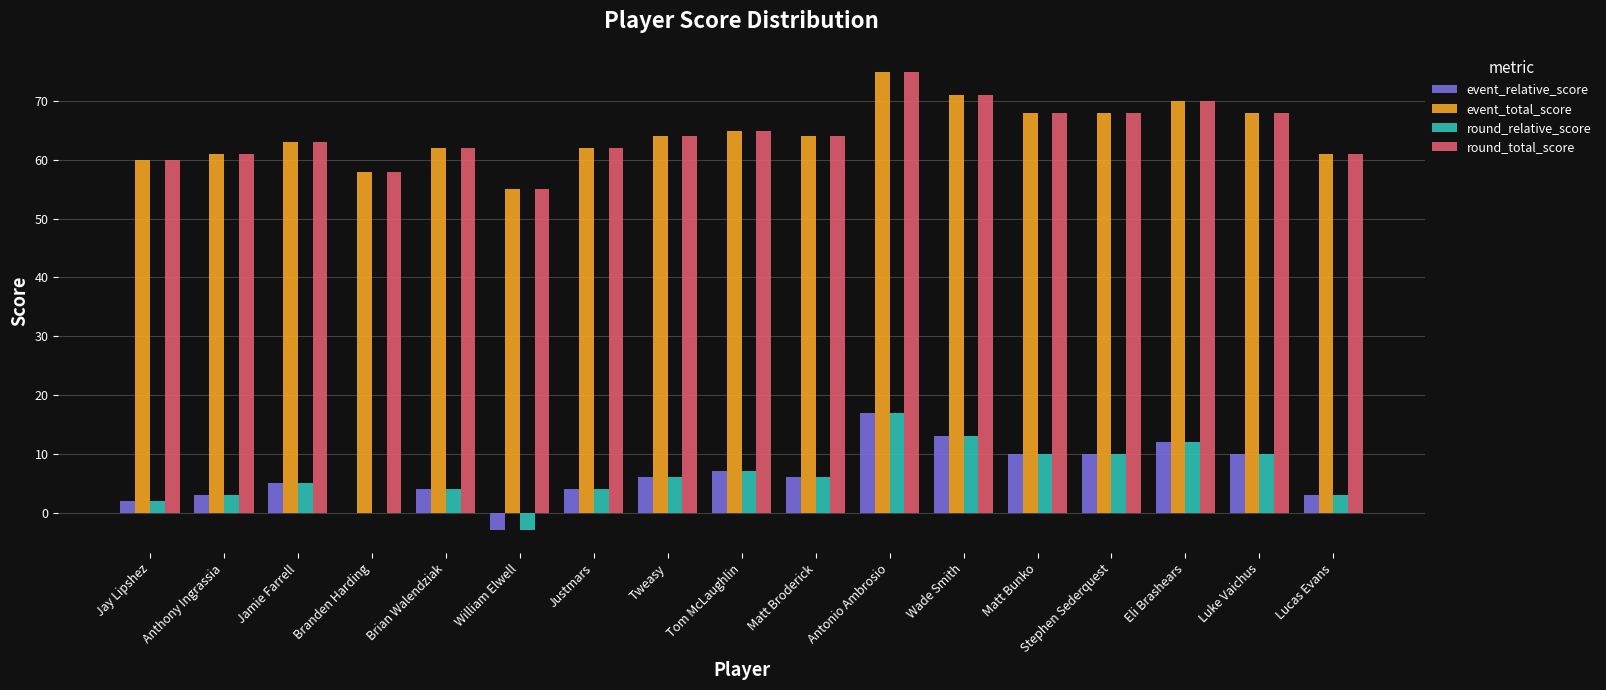

At which category is the sum across all series the highest?

Antonio Ambrosio